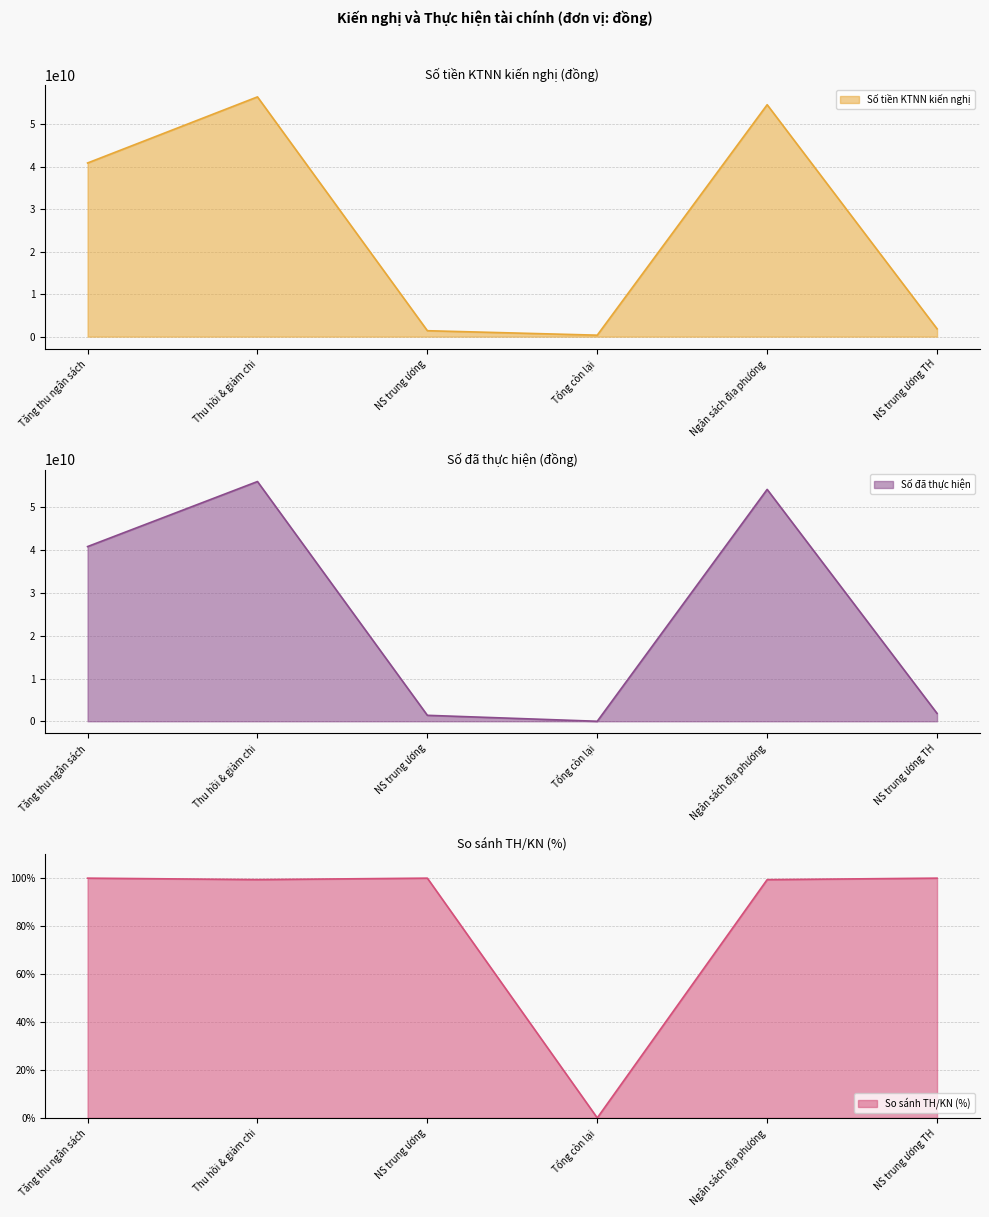

True or false: Số tiền KTNN kiến nghị and Số đã thực hiện intersect in this chart.

False